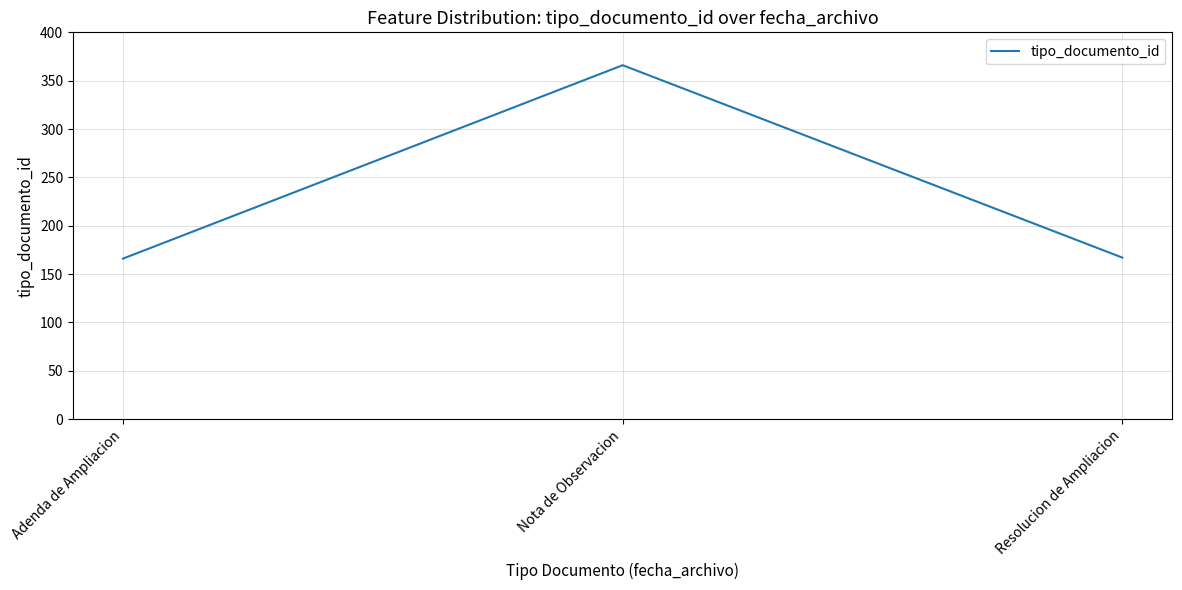

What is the change in value from Nota de Observacion to Resolucion de Ampliacion?

-199